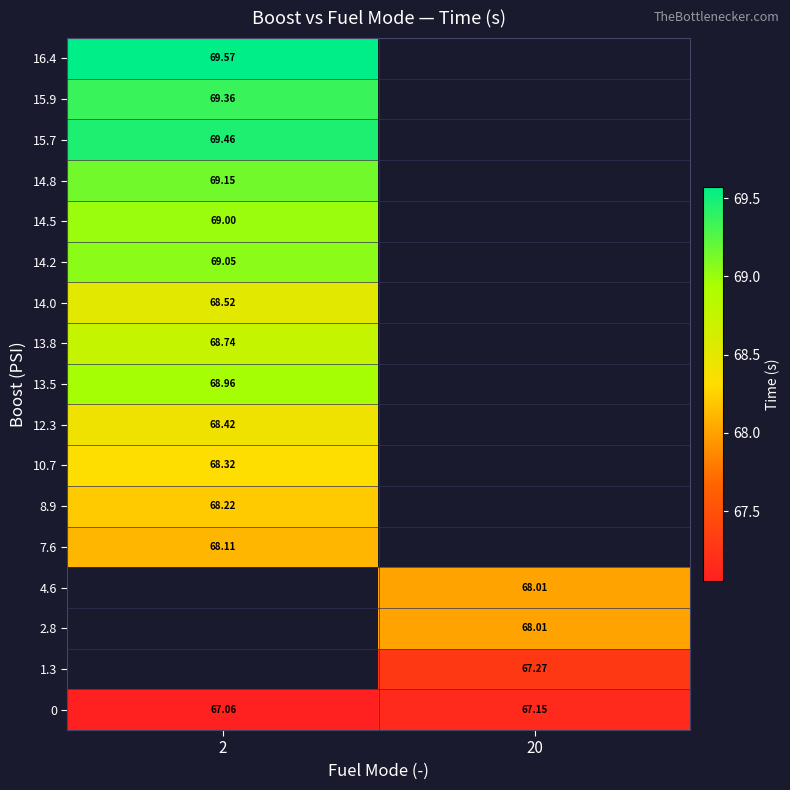

Count the number of categories in the chart.

2